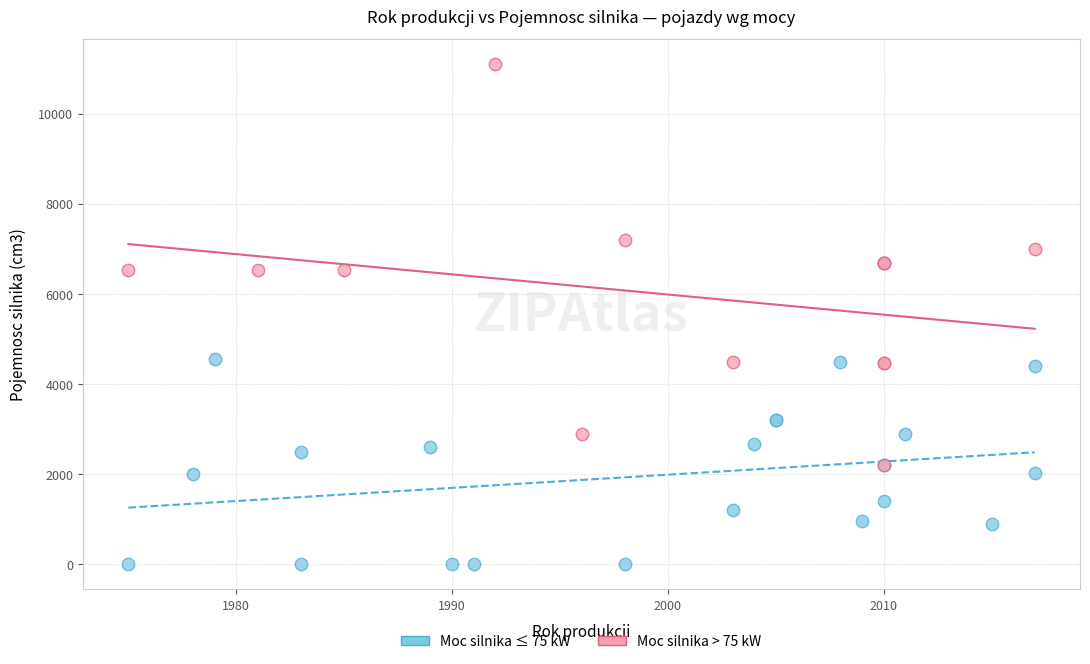

Which series reaches the minimum Y coordinate?

Moc silnika ≤ 75 kW